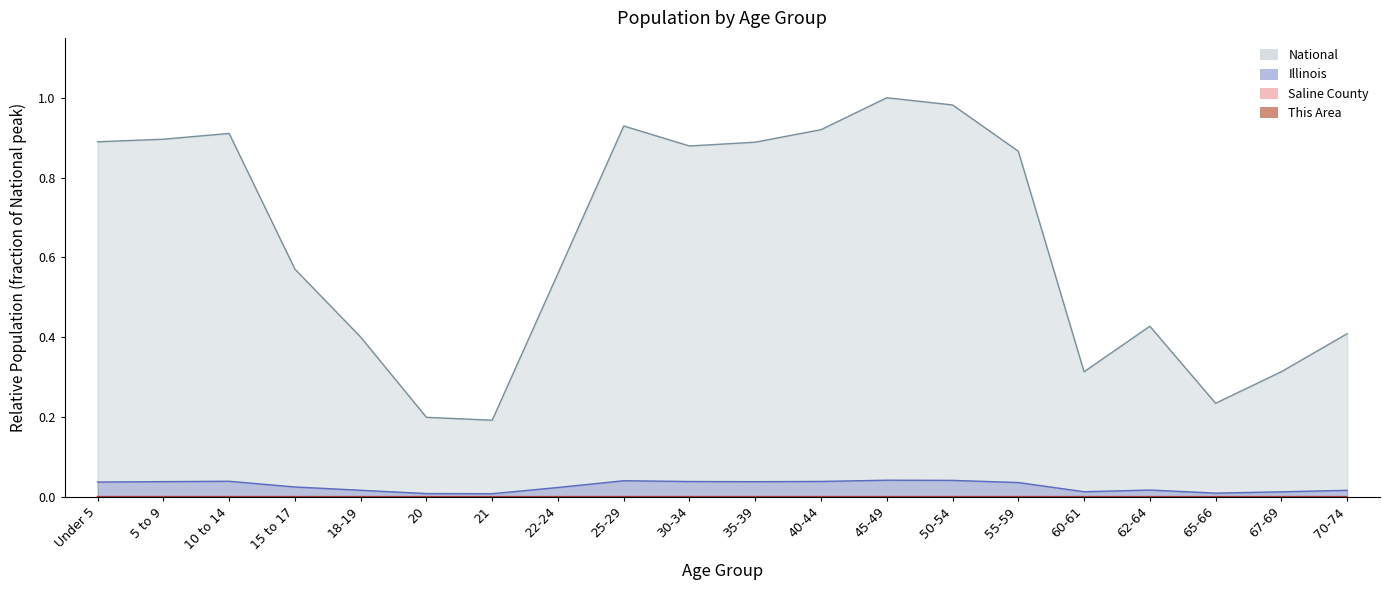

Reading left to right, transcribe all the data shown in this chart.

This Area: 0.0	0.0	0.0	0.0	0.0	0.0	0.0	0.0	0.0	0.0	0.0	0.0	0.0	0.0	0.0	0.0	0.0	0.0	0.0	0.0
Saline County: 0.0	0.0	0.0	0.0	0.0	0.0	0.0	0.0	0.0	0.0	0.0	0.0	0.0	0.0	0.0	0.0	0.0	0.0	0.0	0.0
Illinois: 0.0	0.0	0.0	0.0	0.0	0.0	0.0	0.0	0.0	0.0	0.0	0.0	0.0	0.0	0.0	0.0	0.0	0.0	0.0	0.0
National: 0.9	0.9	0.9	0.6	0.4	0.2	0.2	0.6	0.9	0.9	0.9	0.9	1.0	1.0	0.9	0.3	0.4	0.2	0.3	0.4